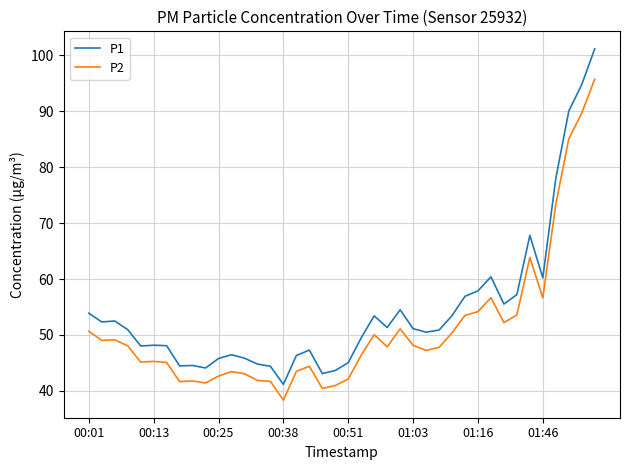

Which series has the largest total across all categories?

P1